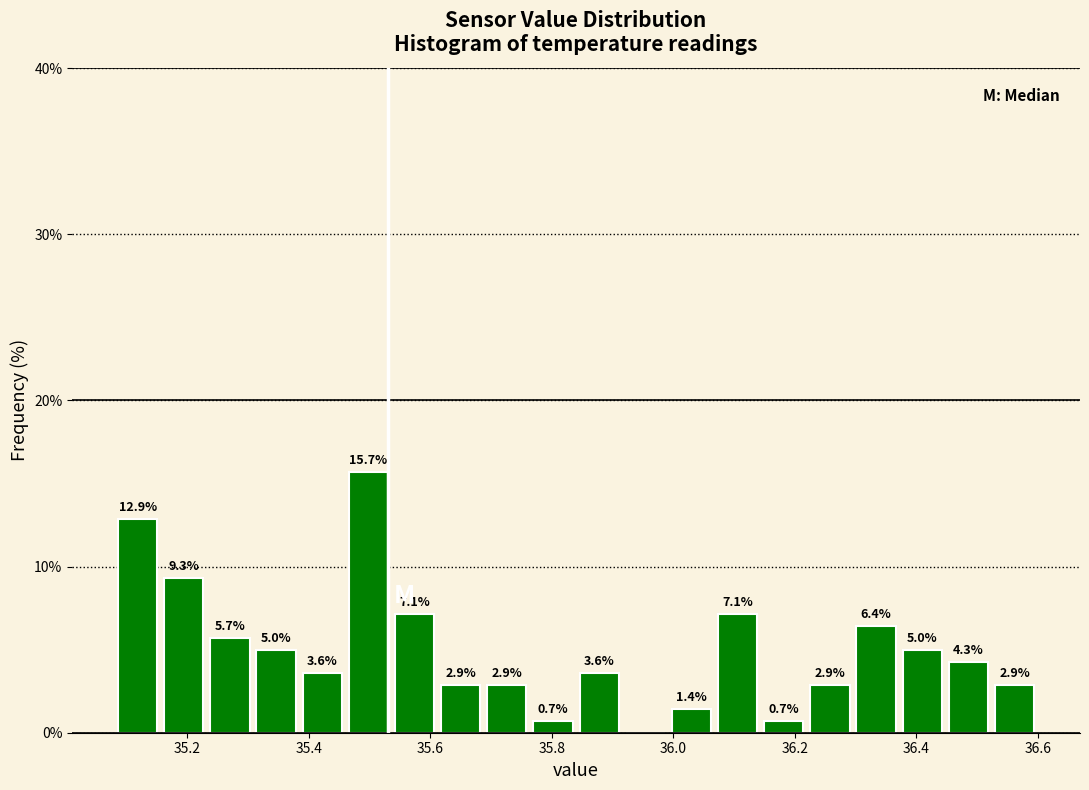

Read against the x-axis, roughly where is the centre of the tallest bar?

35.50